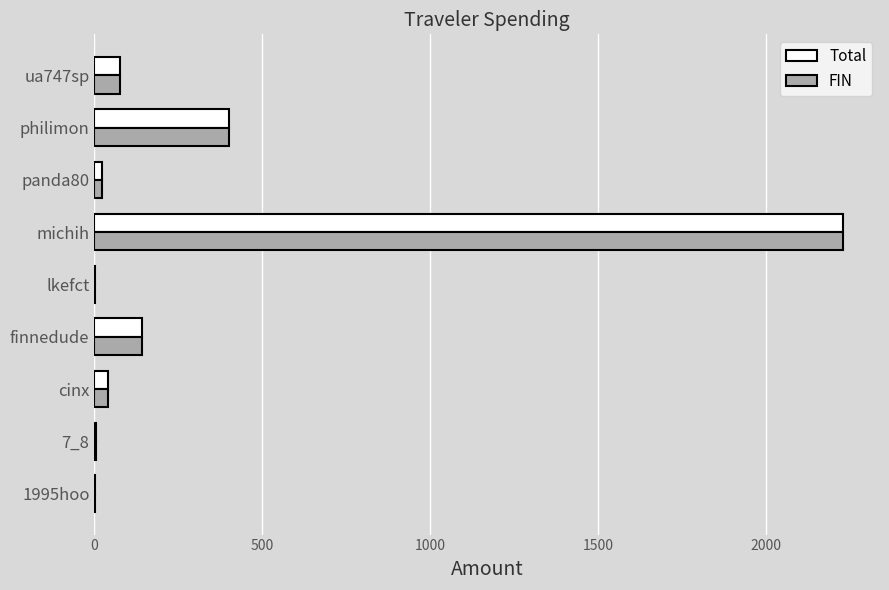

True or false: FIN has a value of 649.2 at philimon.

False